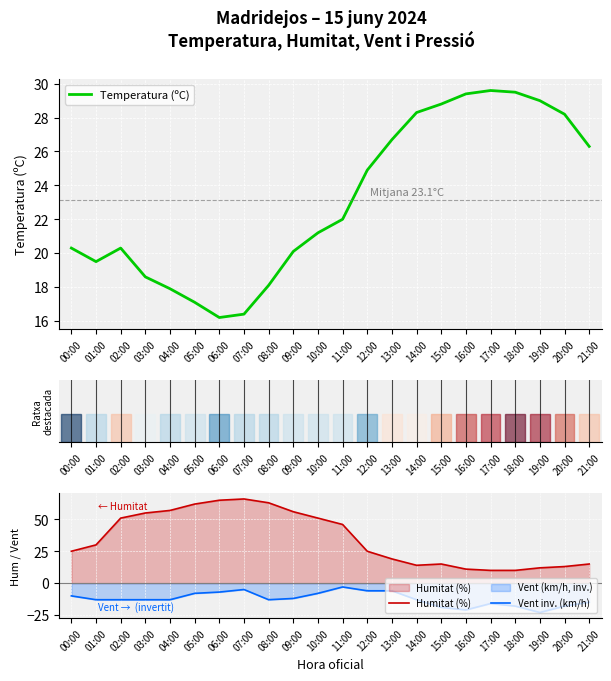

How many interior local peaks does the Vent inv. (km/h) series have?

3